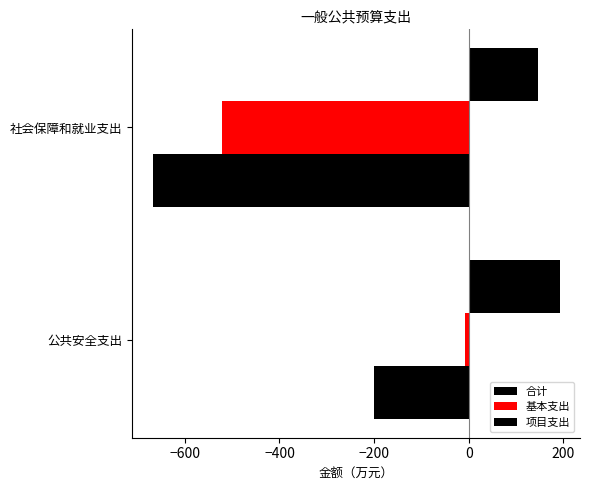

Rank the series by their maximum value, from lowest to highest.

合计, 基本支出, 项目支出